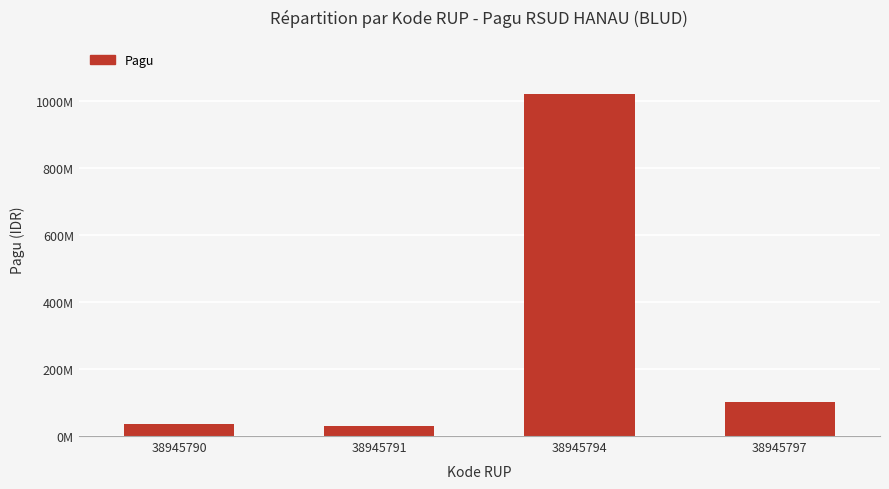

At which label does the data first exceed 100000000?

38945794